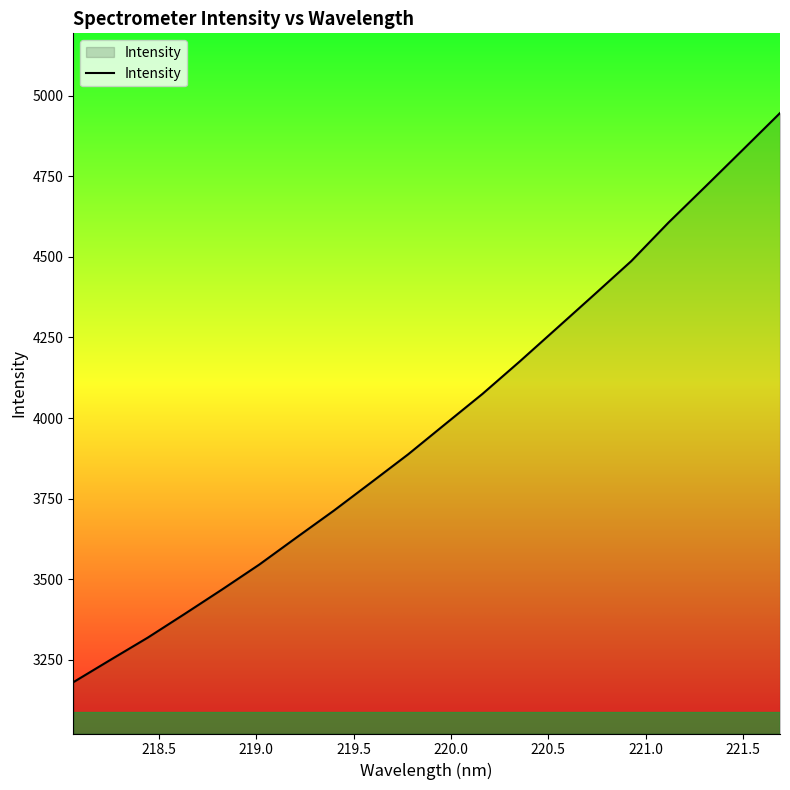

What is the difference between the maximum and minimum values?

1765.4